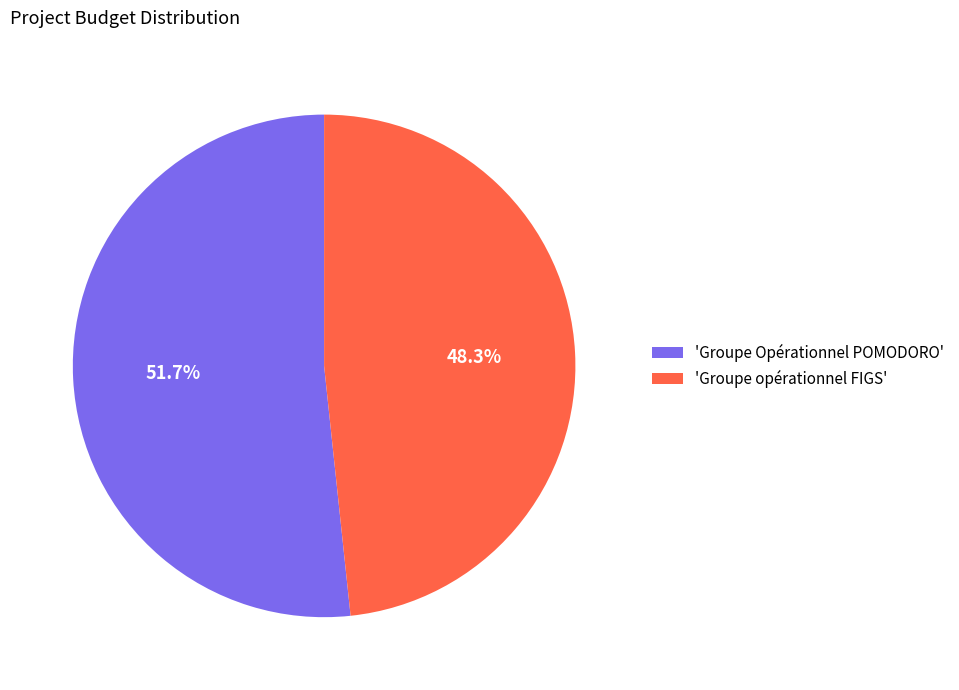

How many segments does this pie chart have?

2